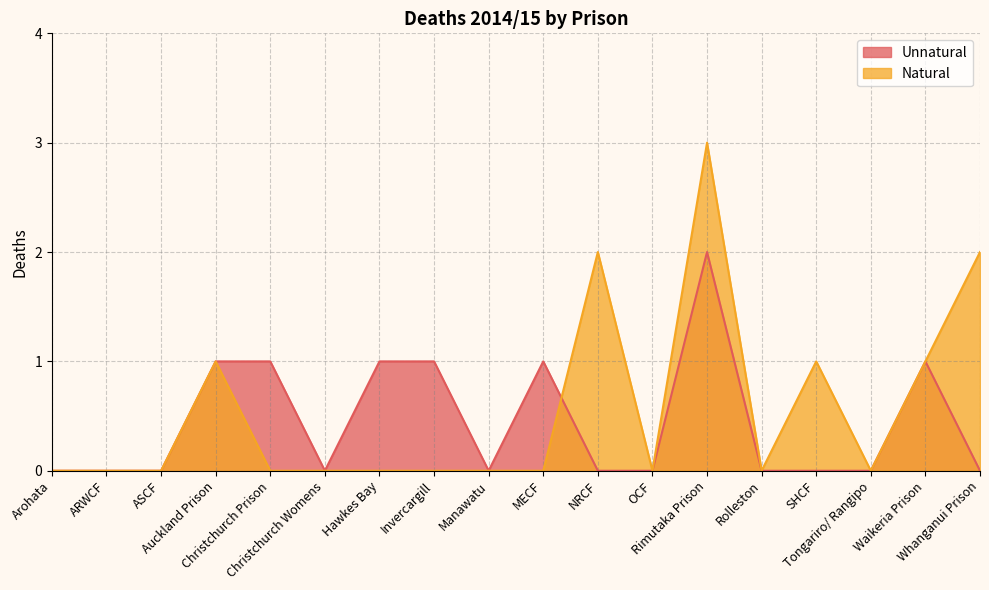

Count the number of categories in the chart.

18